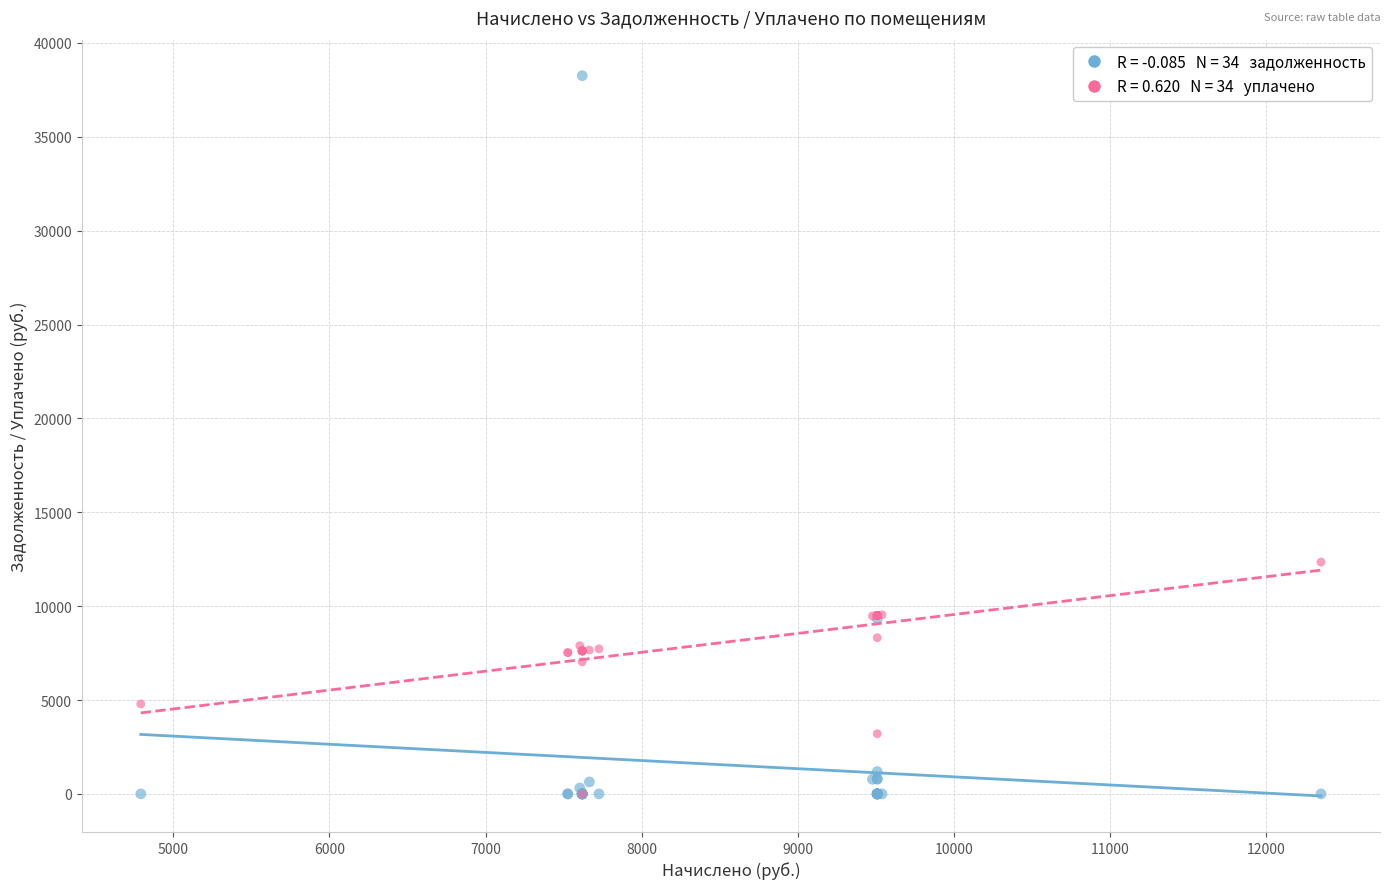

Across all series, what Y value is closest to 19129?

12349.2